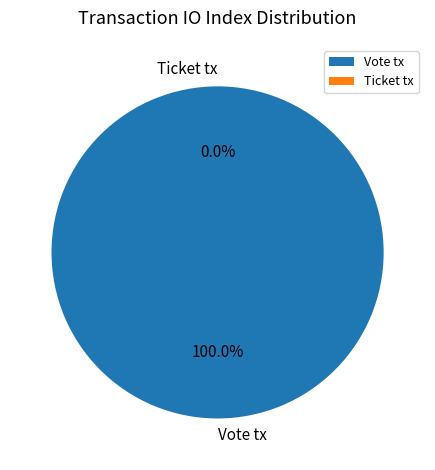

What is the change in value from Vote tx to Ticket tx?

-1